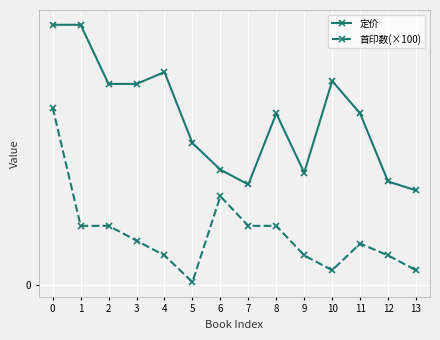

What is the maximum value shown in the chart?

88